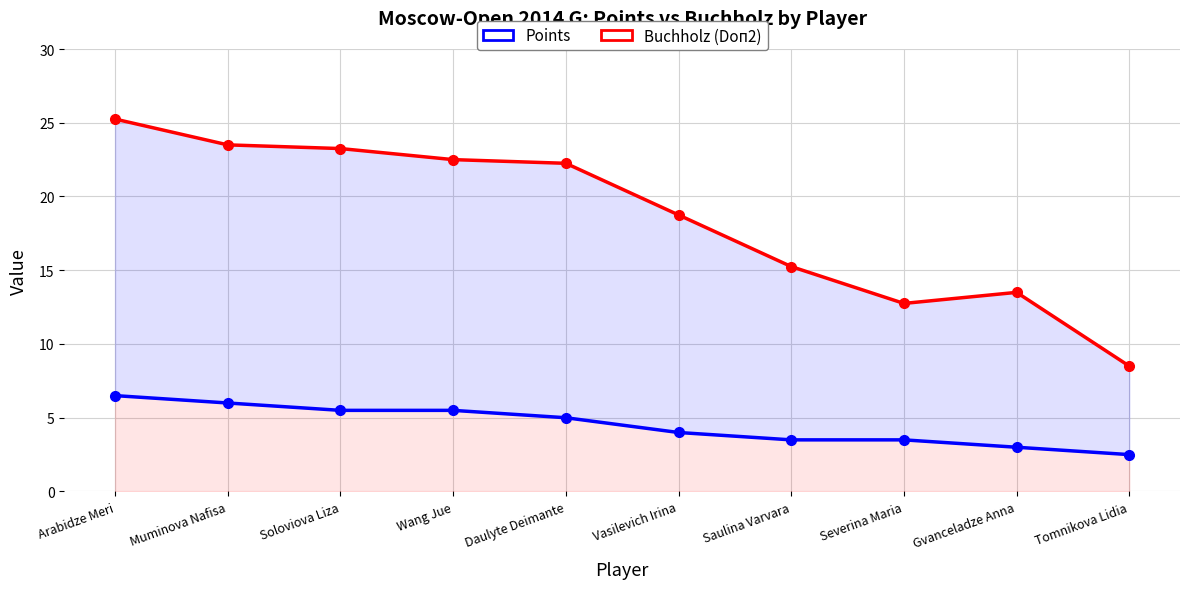

True or false: Points and Buchholz (Doп2) intersect in this chart.

False